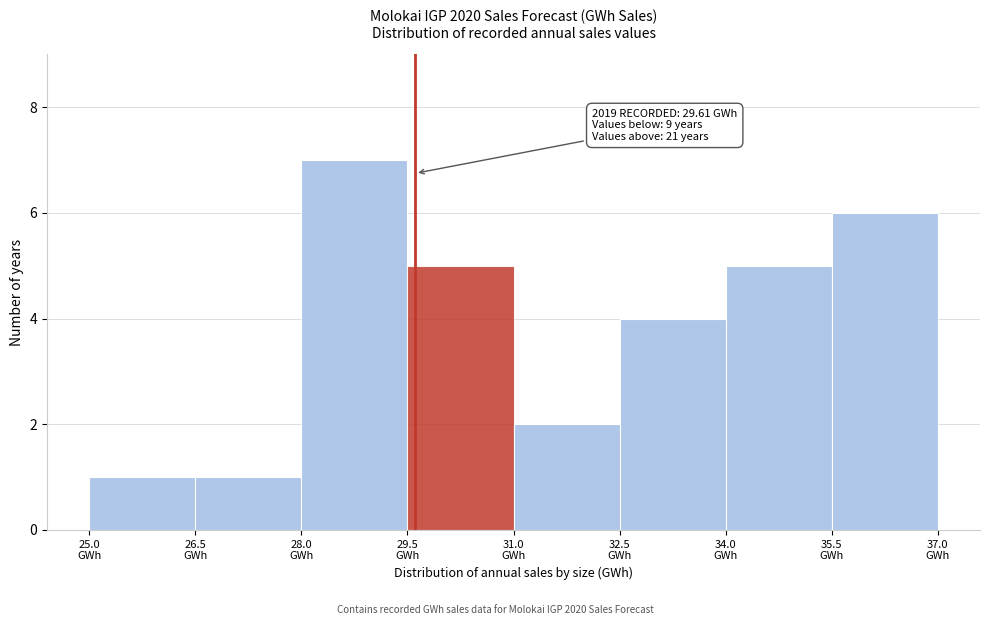

Over which range of the x-axis is the bar tallest?

28.0 to 29.5